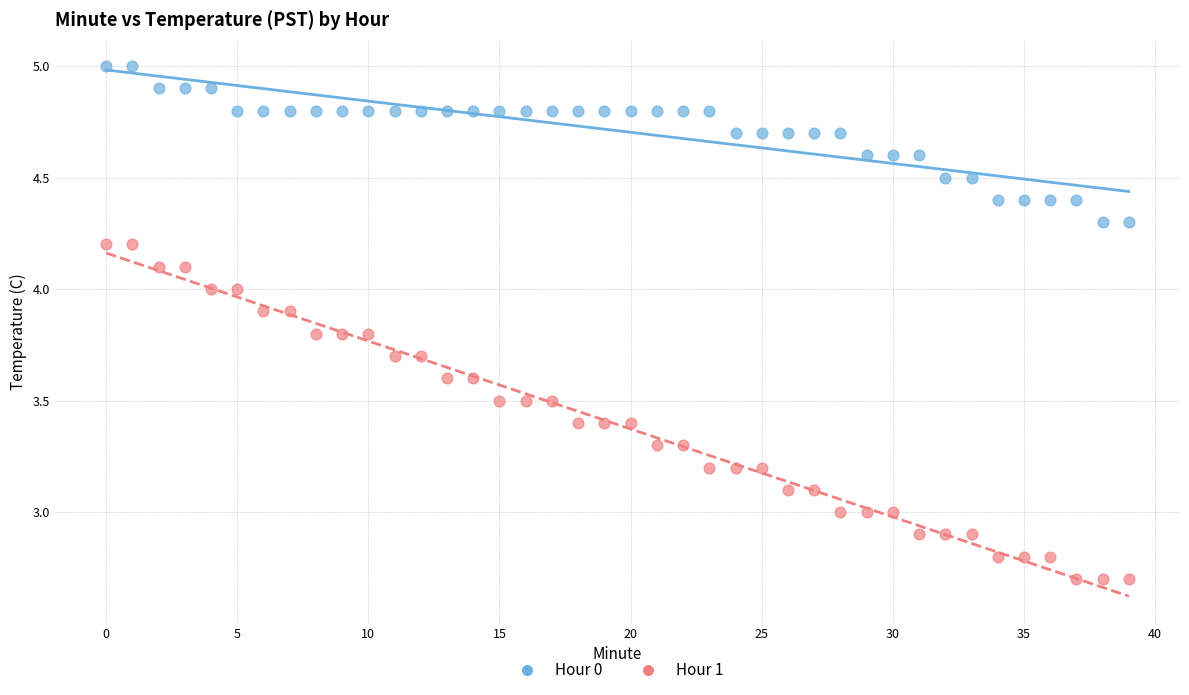

Across all data points, what is the range of Y values (max minus min)?

2.3